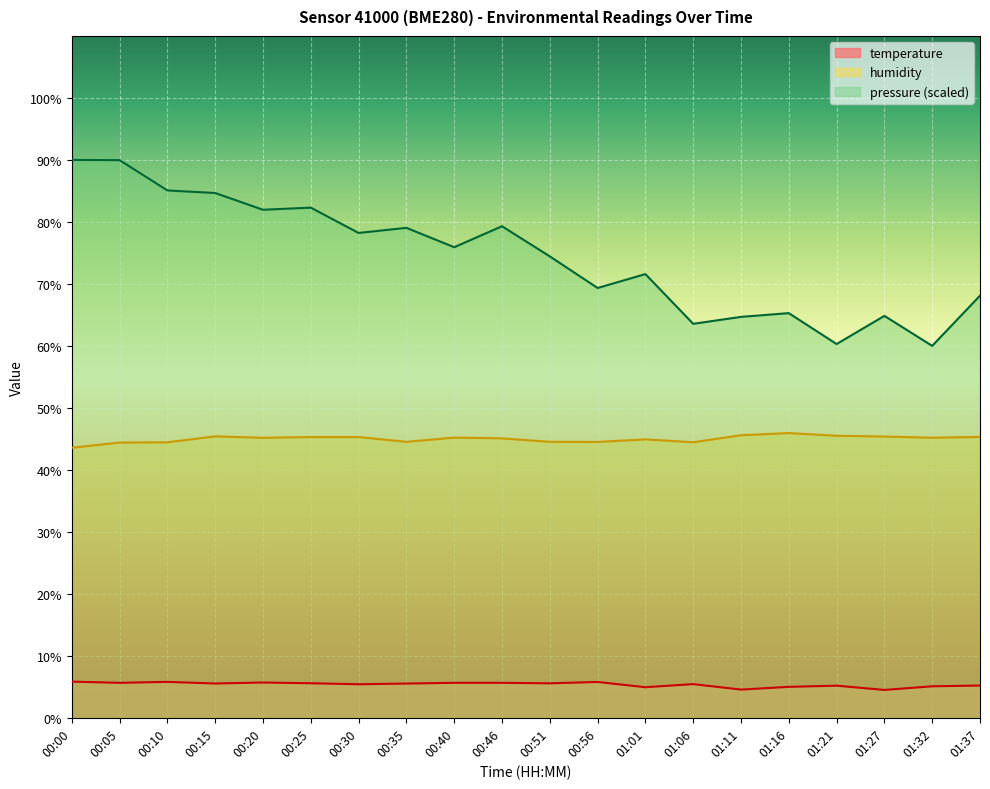

Does the chart display data point markers on the line(s)?

No